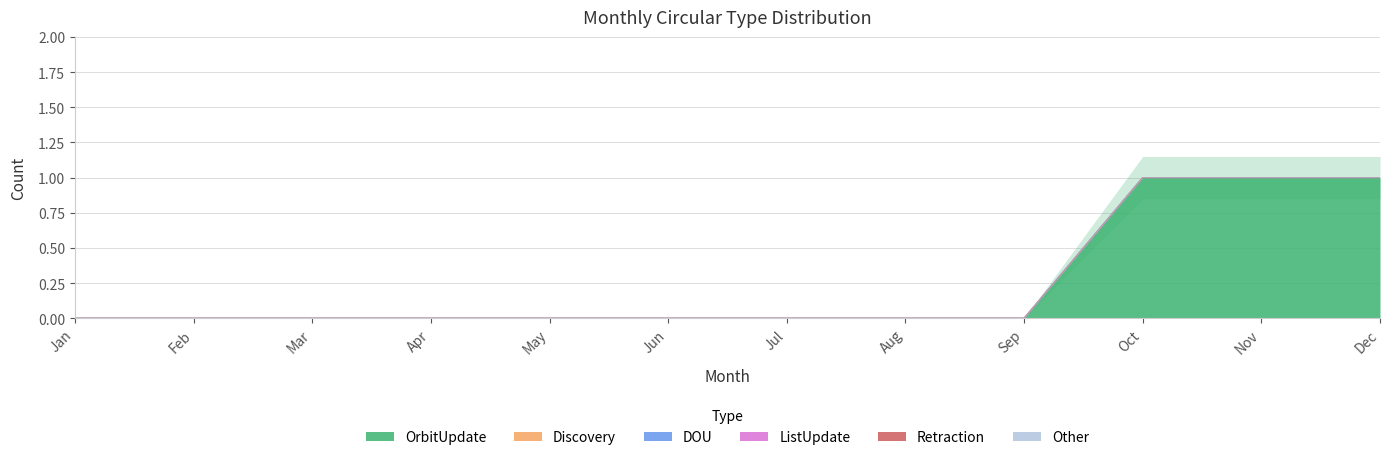

Reading right to left, transcribe all the data shown in this chart.

OrbitUpdate: 1	1	1	0	0	0	0	0	0	0	0	0
Discovery: 0	0	0	0	0	0	0	0	0	0	0	0
DOU: 0	0	0	0	0	0	0	0	0	0	0	0
ListUpdate: 0	0	0	0	0	0	0	0	0	0	0	0
Retraction: 0	0	0	0	0	0	0	0	0	0	0	0
Other: 0	0	0	0	0	0	0	0	0	0	0	0